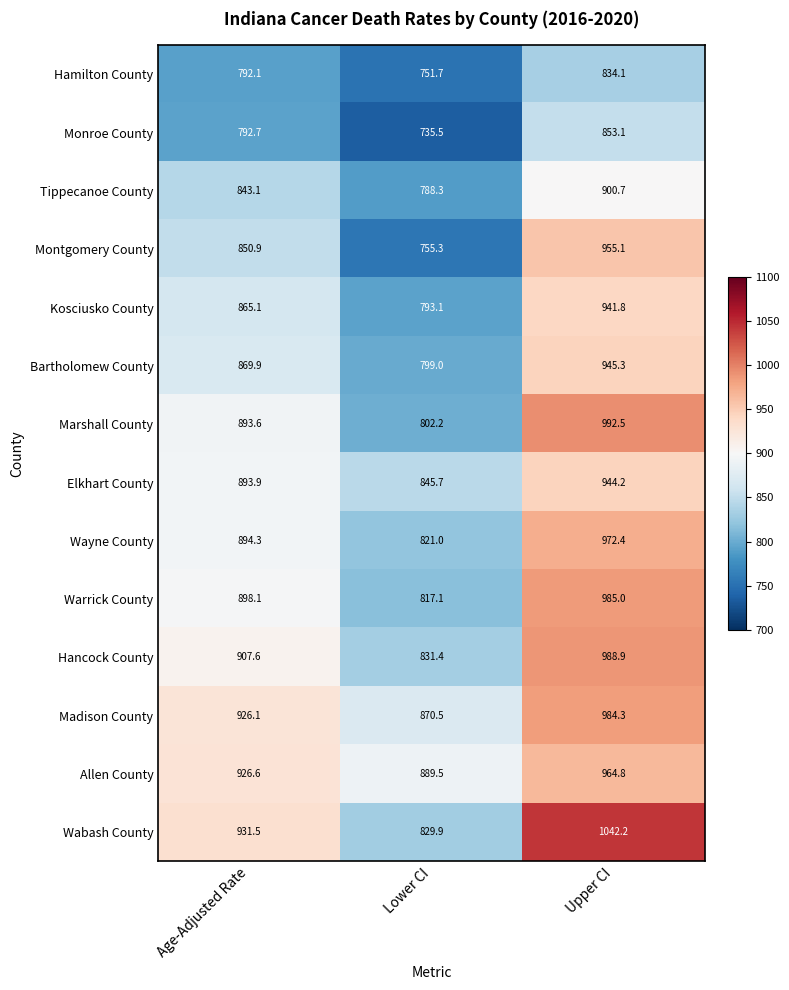

Which series has the widest spread of values?

Wabash County